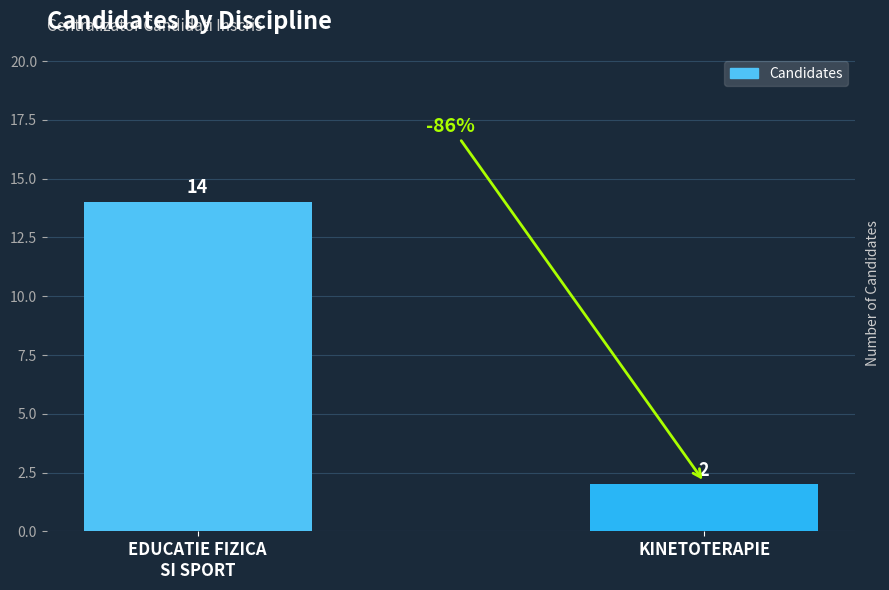

What is the minimum value shown in the chart?

2